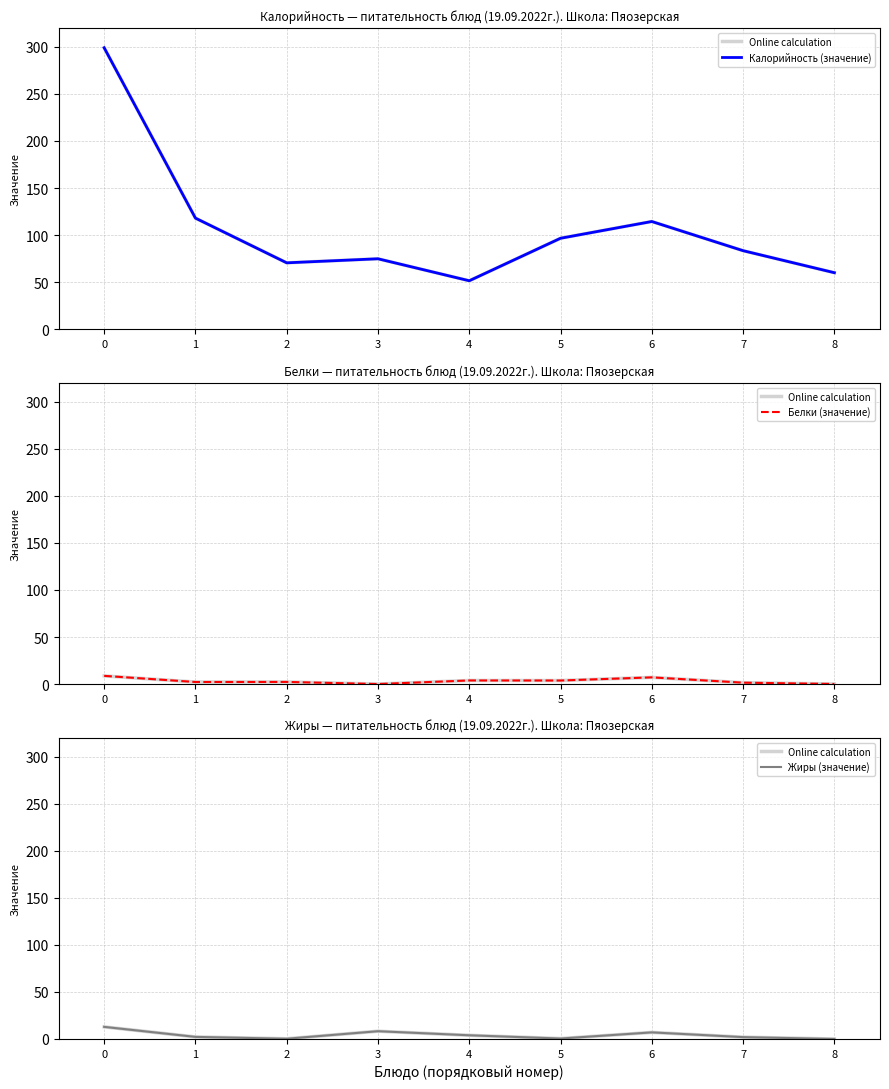

How many intersections are there between Online calculation and Белки (значение)?

4